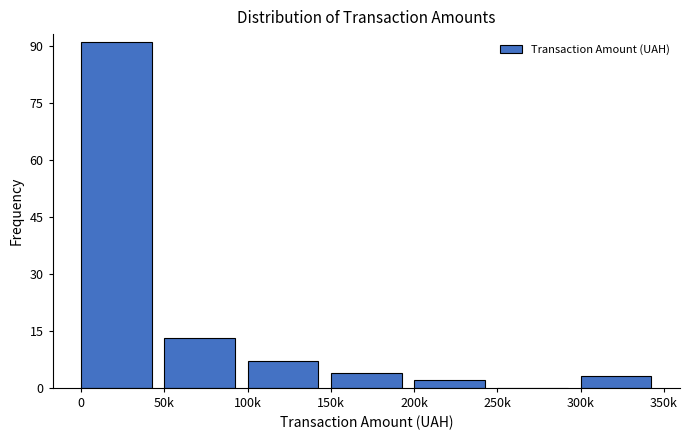

Reading right to left, list all the values displayed in this chart.

300k=3	250k=0	200k=2	150k=4	100k=7	50k=13	0=91